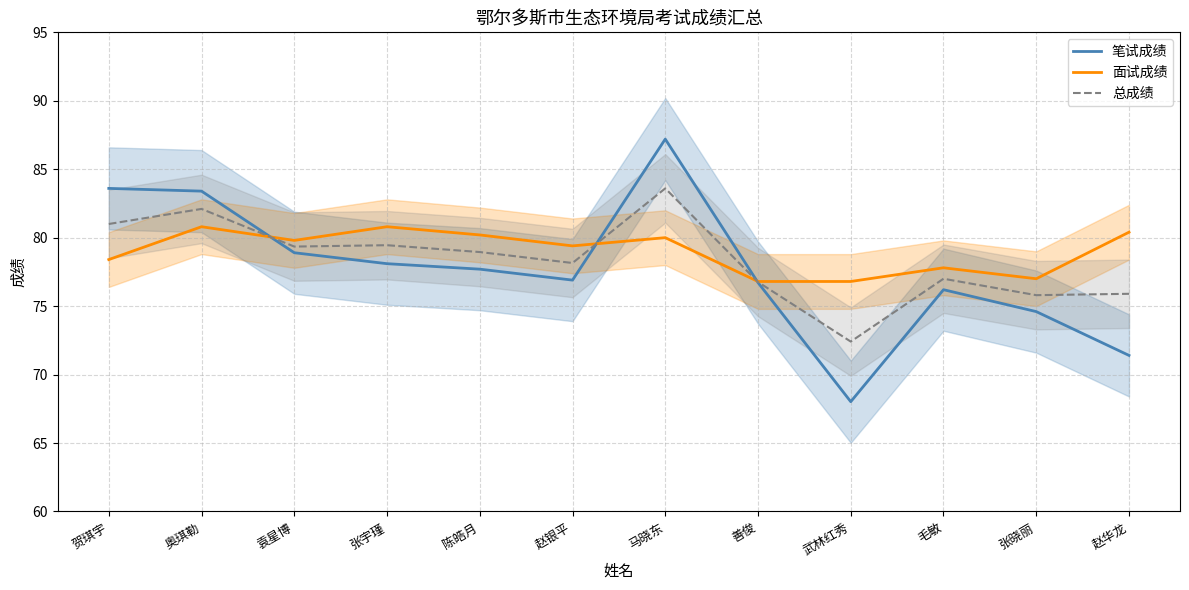

What is the average value of the 笔试成绩 series?

77.7